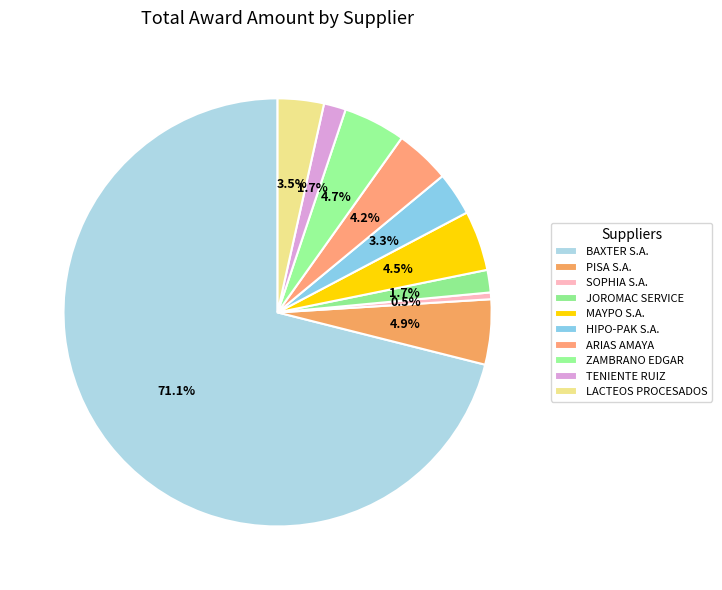

How many slices are in this pie chart?

10